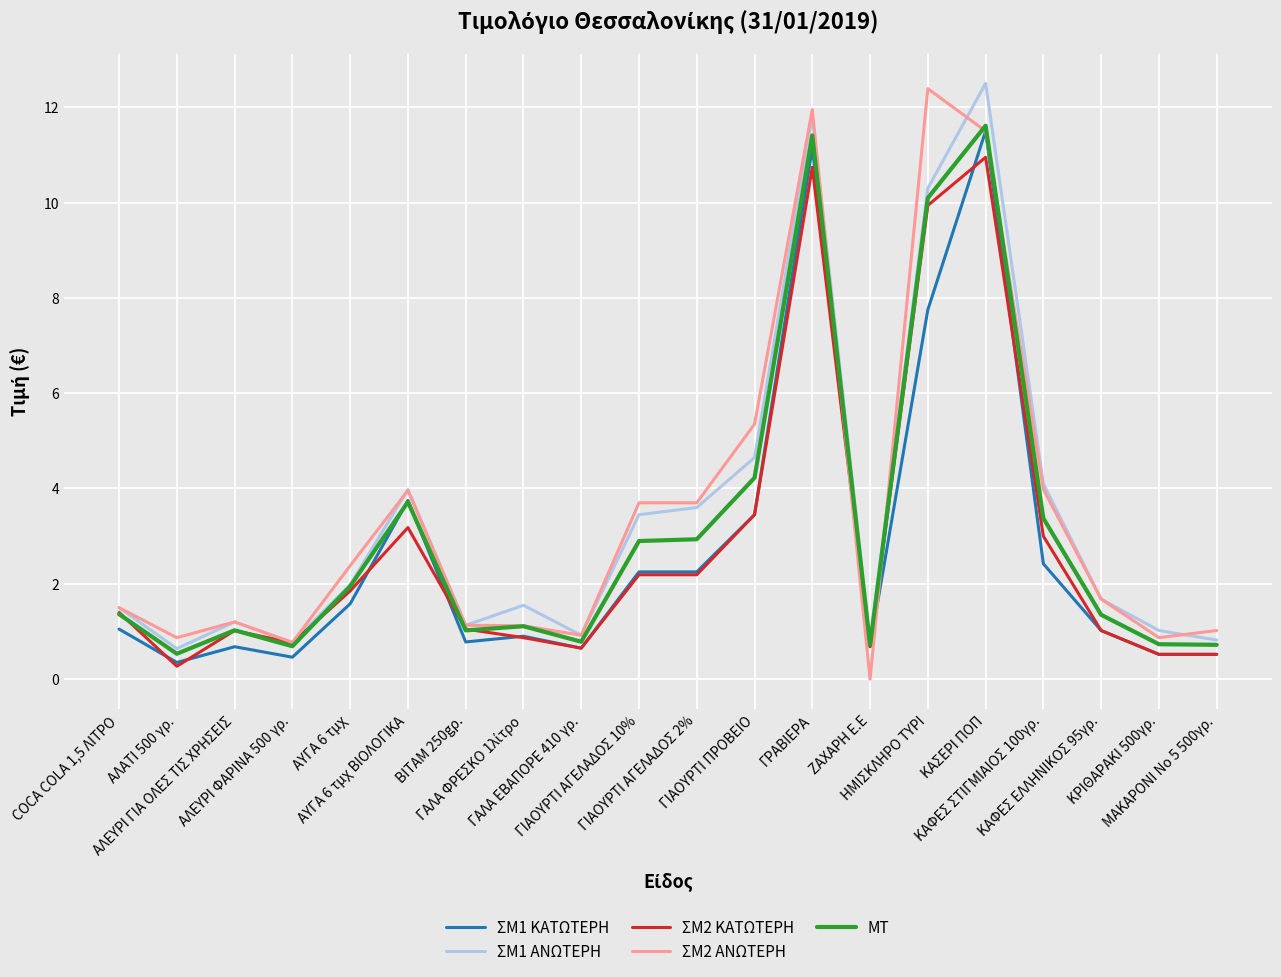

Count the number of categories in the chart.

20